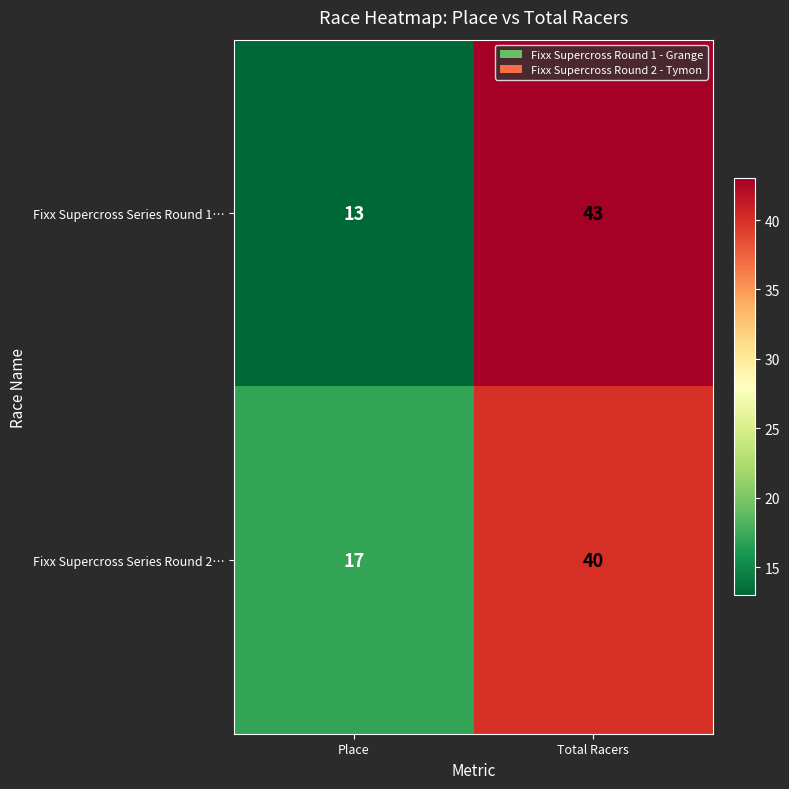

At which category is the sum across all series the highest?

Total Racers